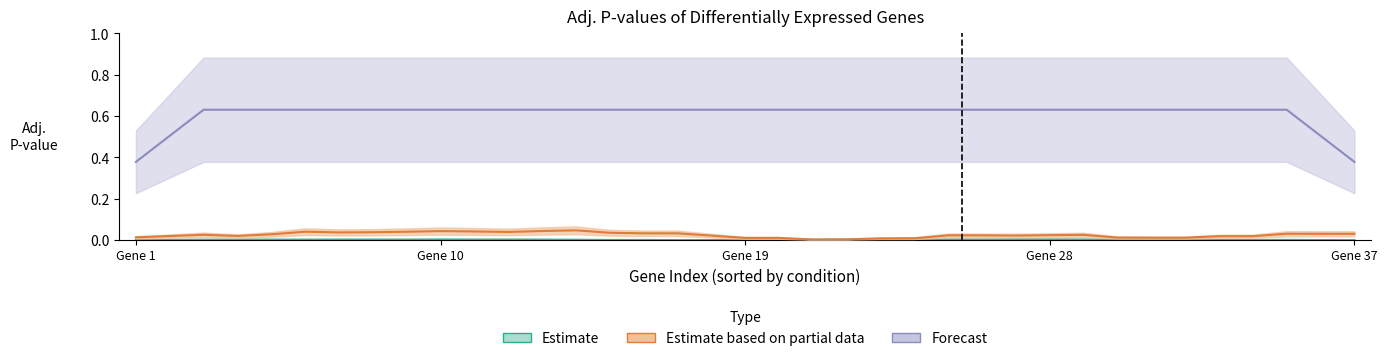

The Estimate based on partial data series shows 0.0 at Gene 19. True or false?

True